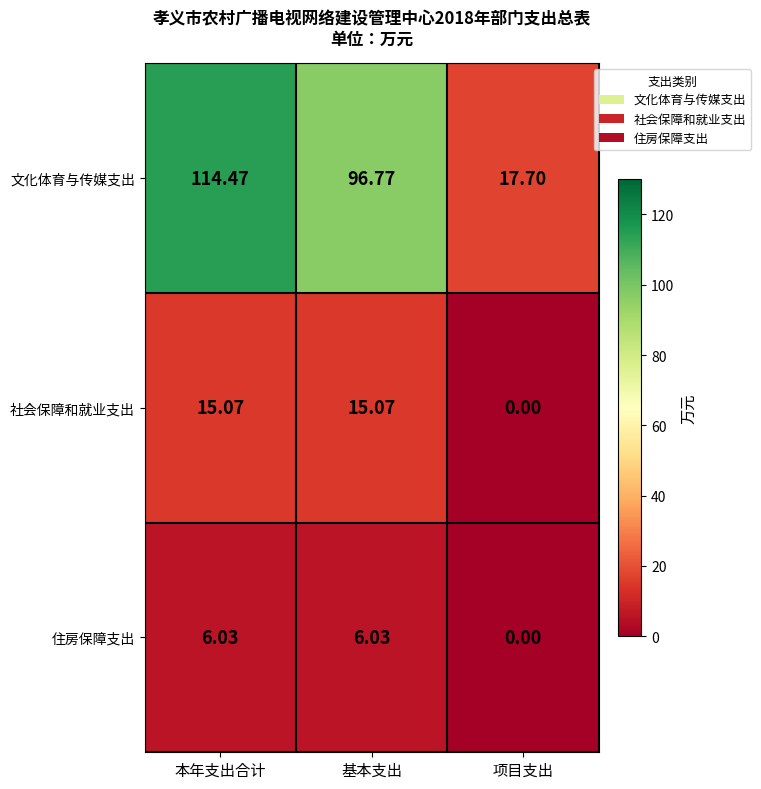

Between 本年支出合计 and 项目支出, which series saw the biggest shift?

文化体育与传媒支出